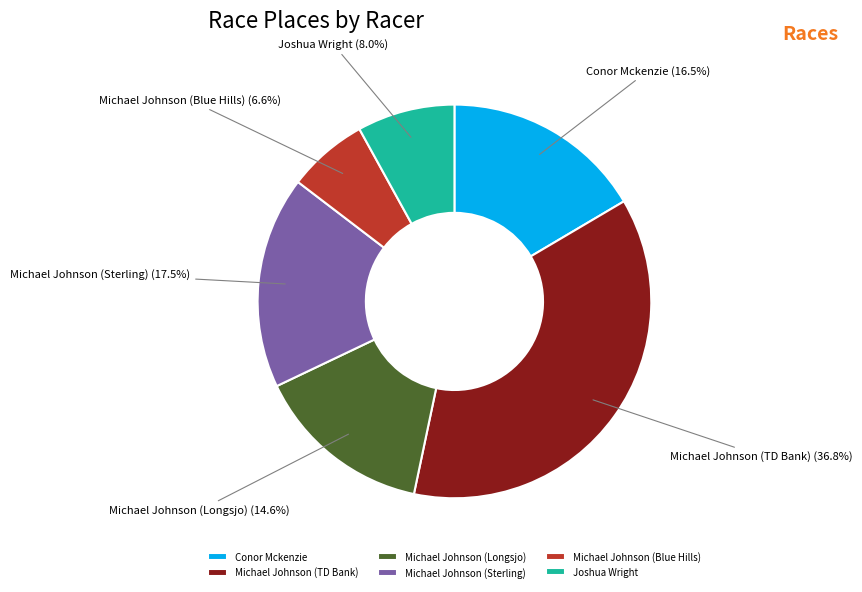

What is the largest slice in the pie chart?

Michael Johnson (TD Bank)